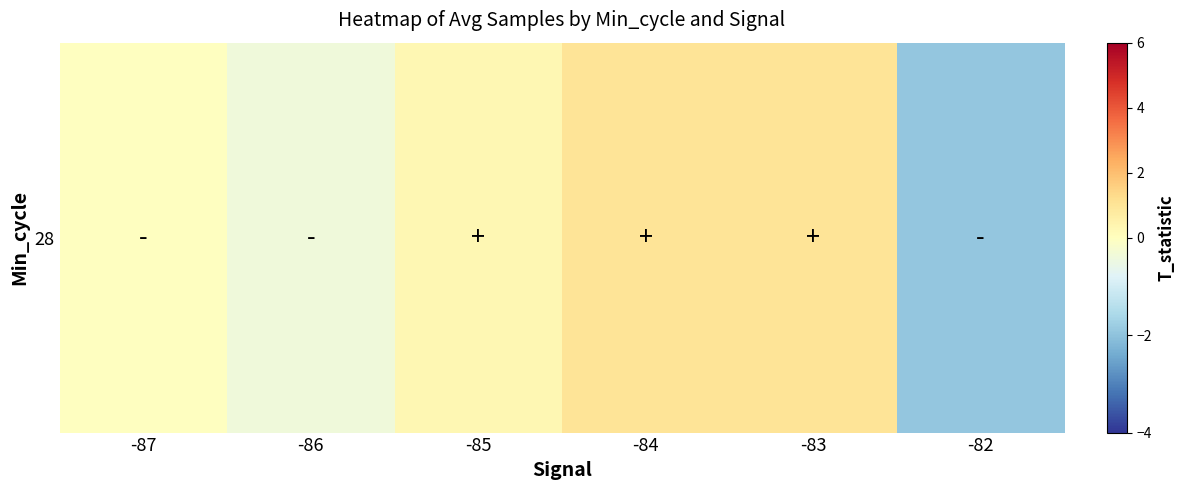

How many values are above zero?

3